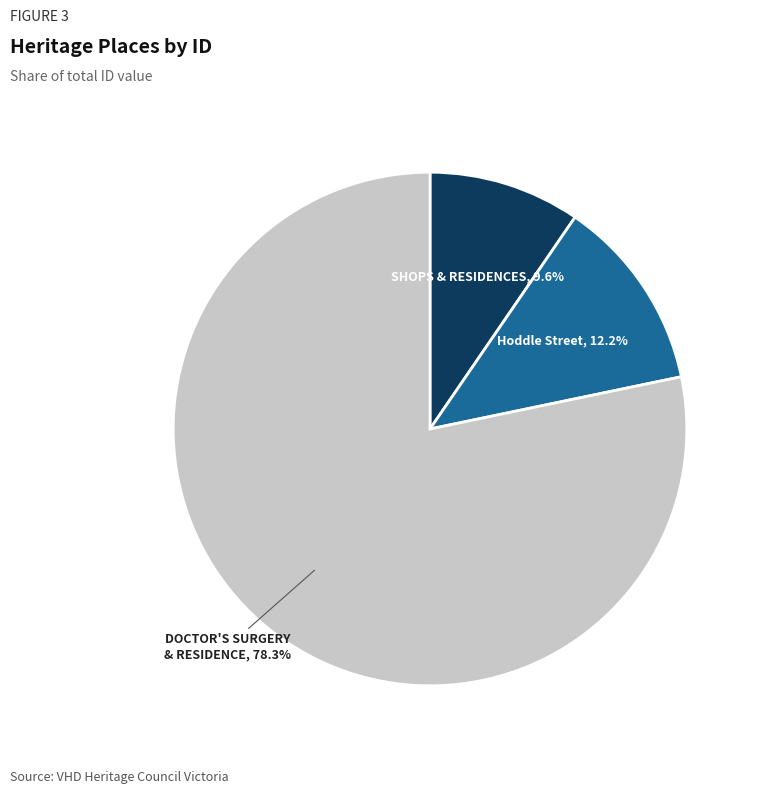

Is there any slice that represents more than half of the pie?

Yes